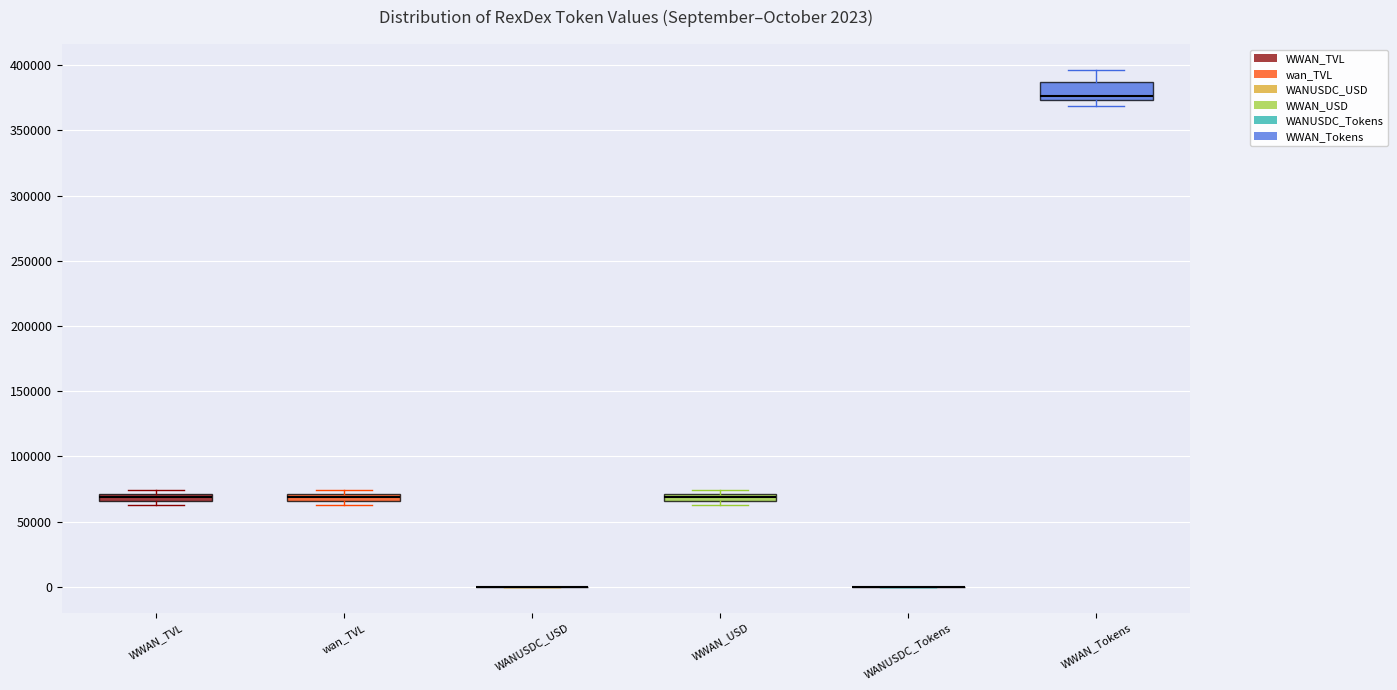

Which box is the tallest, from its lower edge to its upper edge?

WWAN_Tokens